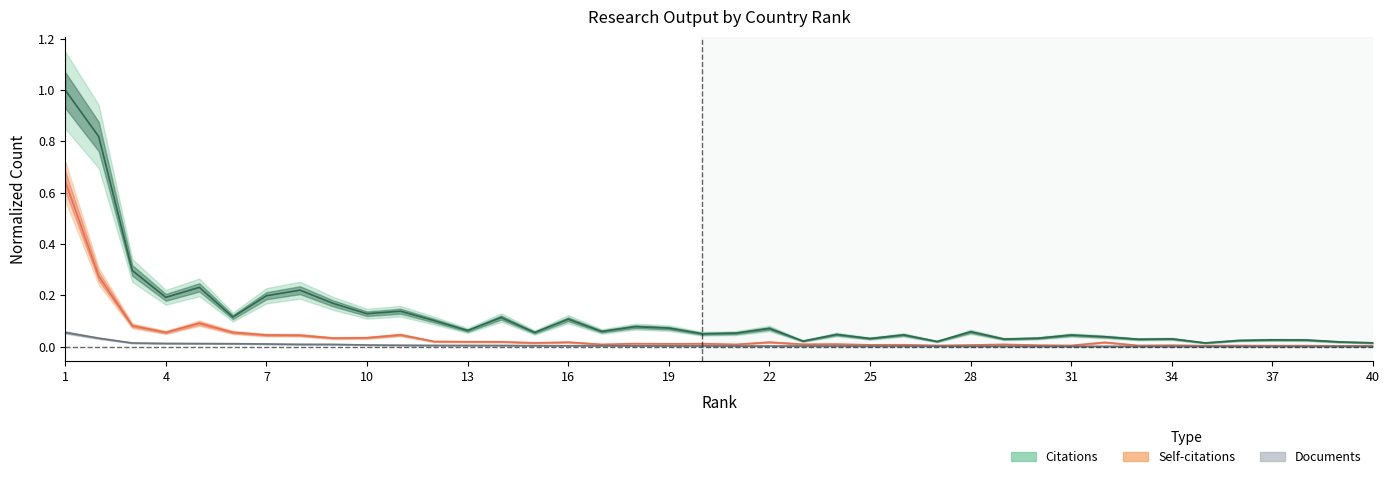

What is the value of the Citations point at the 14th from the left?

0.1